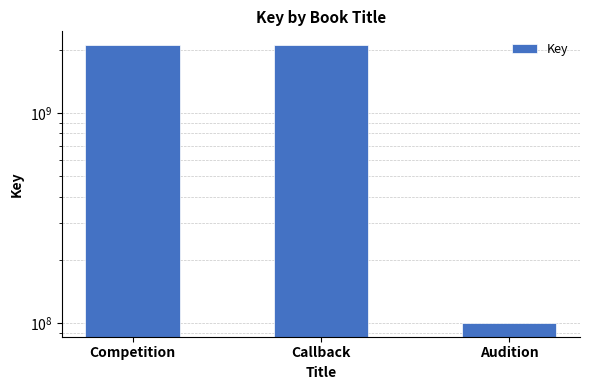

Reading right to left, extract all data points from this chart.

Audition=100270889	Callback=2105579066	Competition=2105581747